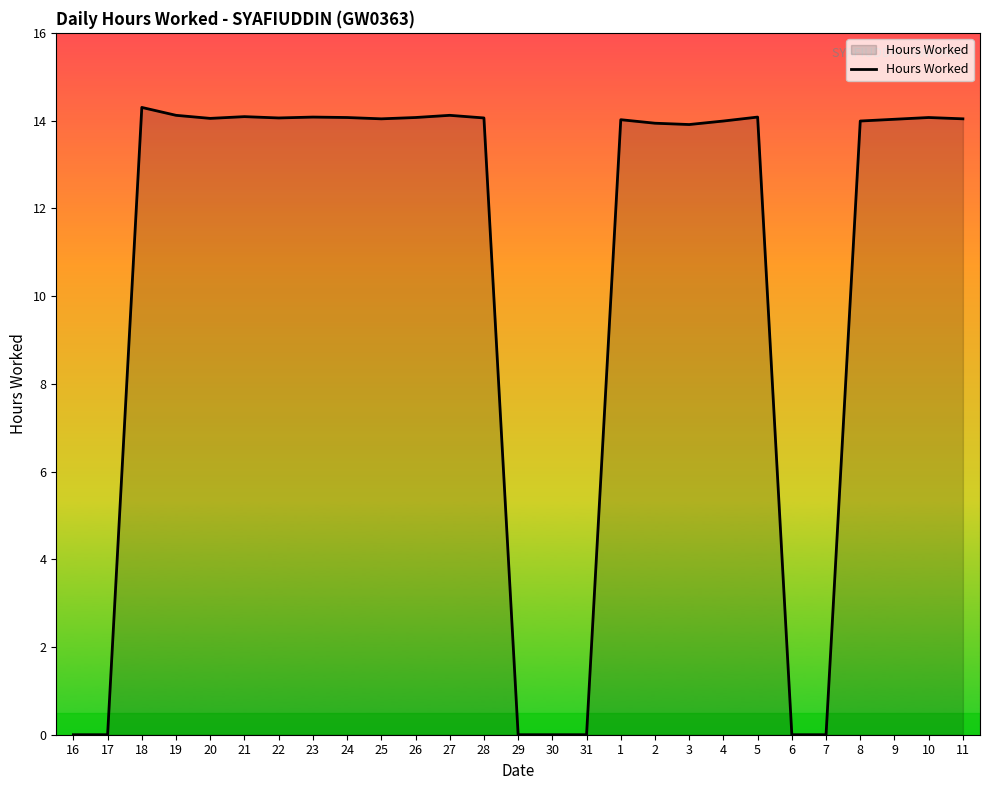

What is the average value?

10.4